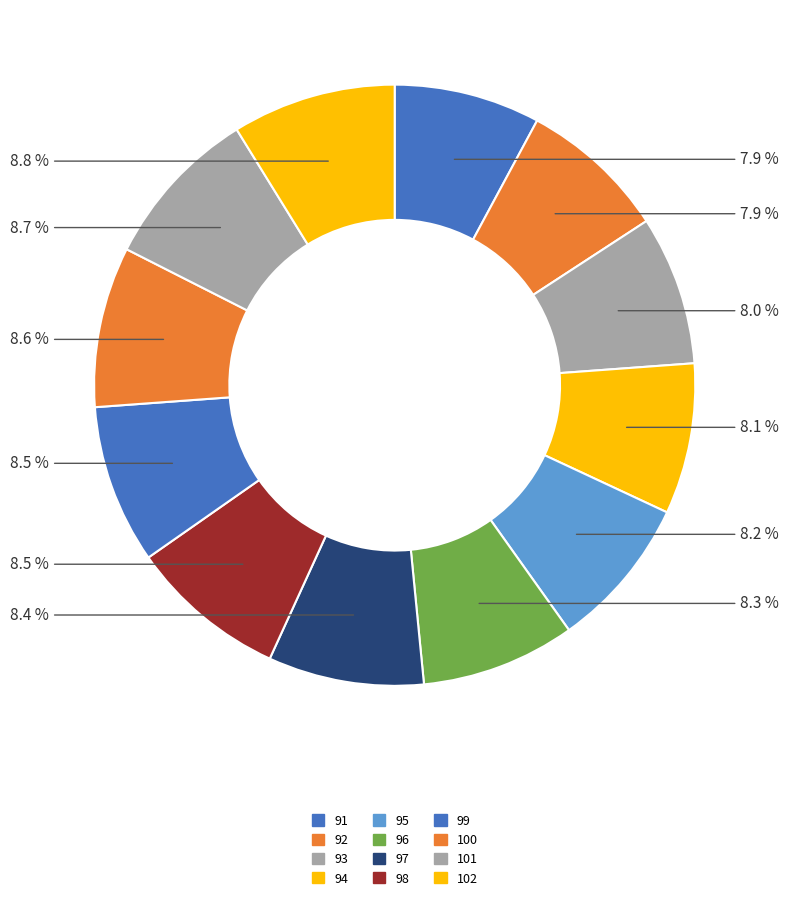

Is it true that 97 is 8% of the pie?

True